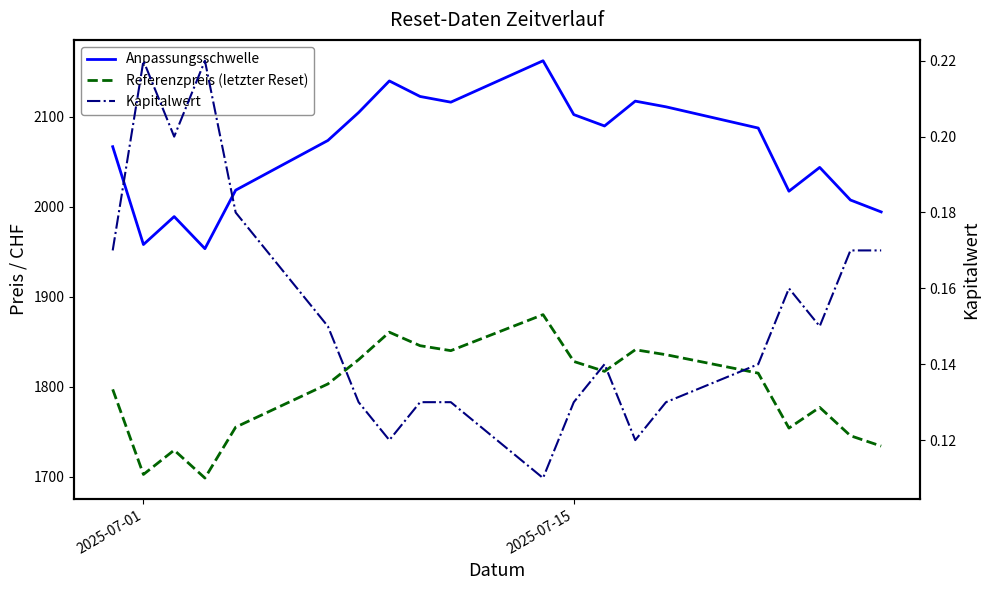

True or false: Kapitalwert and Anpassungsschwelle intersect in this chart.

False